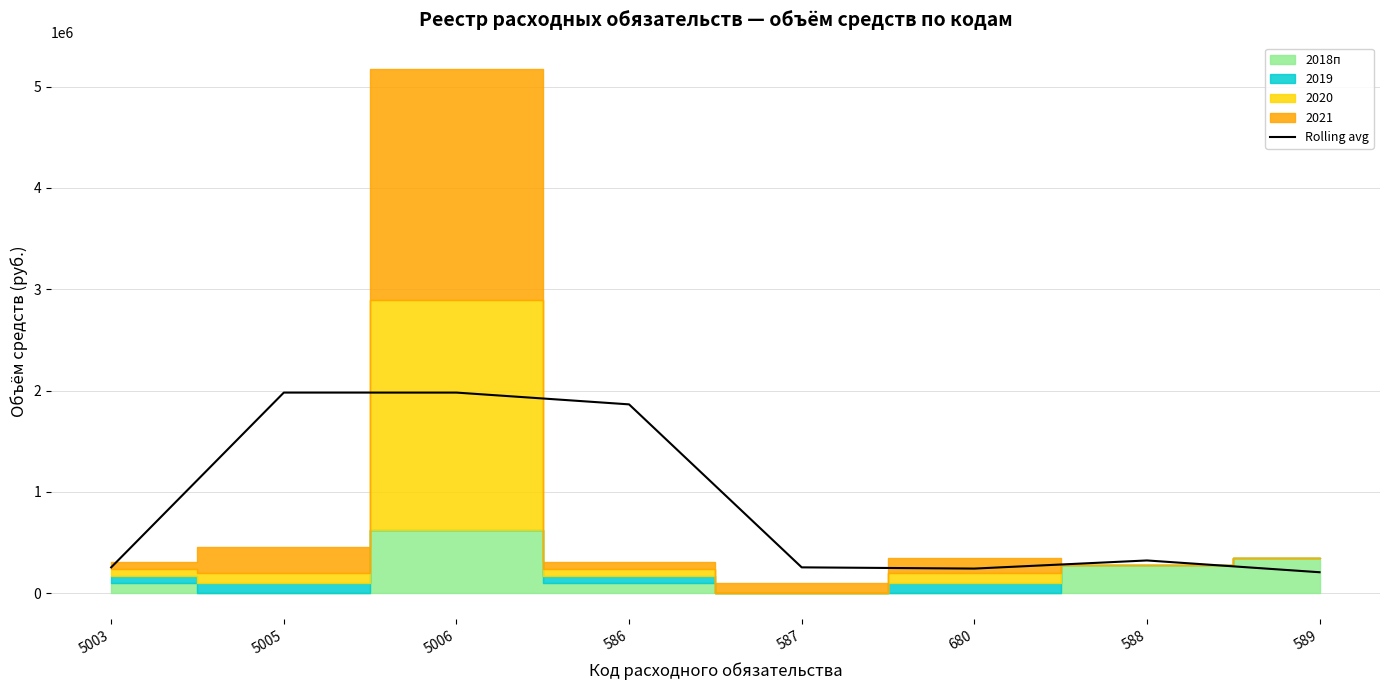

The value at 5006 is 1979968.5. True or false?

True